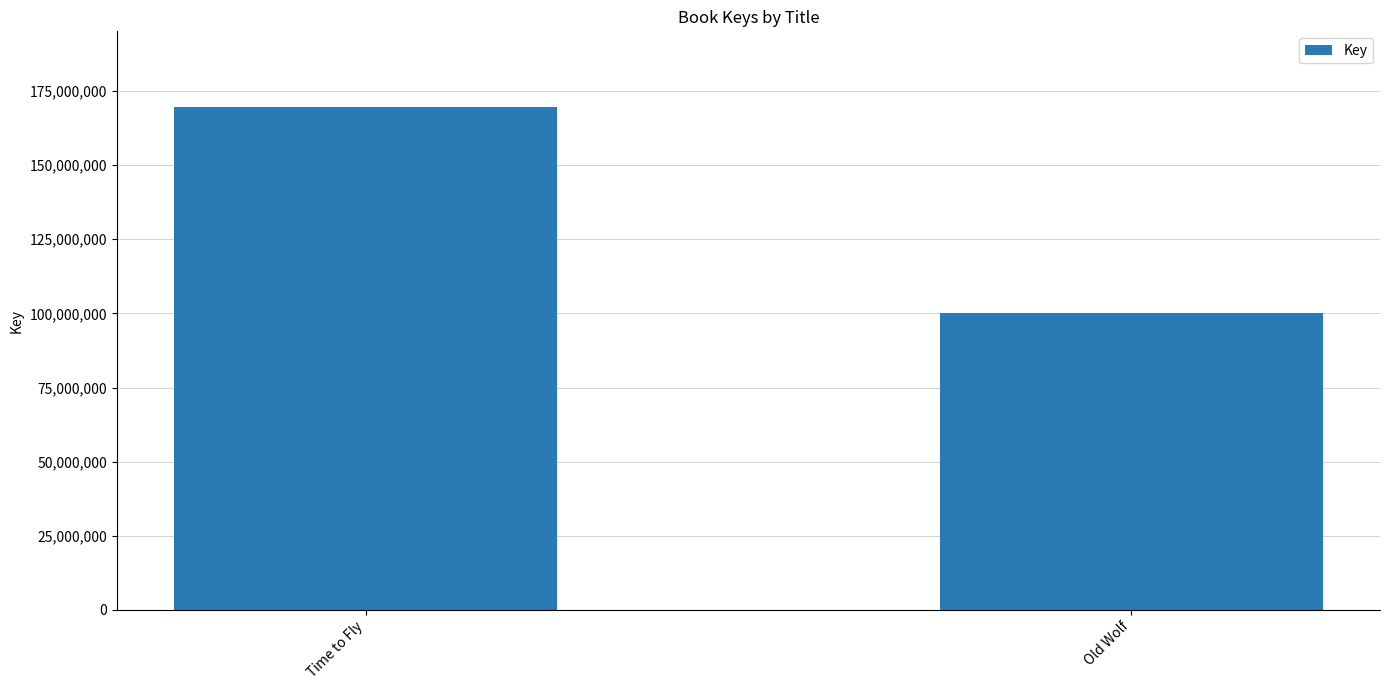

Is it true that the value at Time to Fly is 169684797?

True